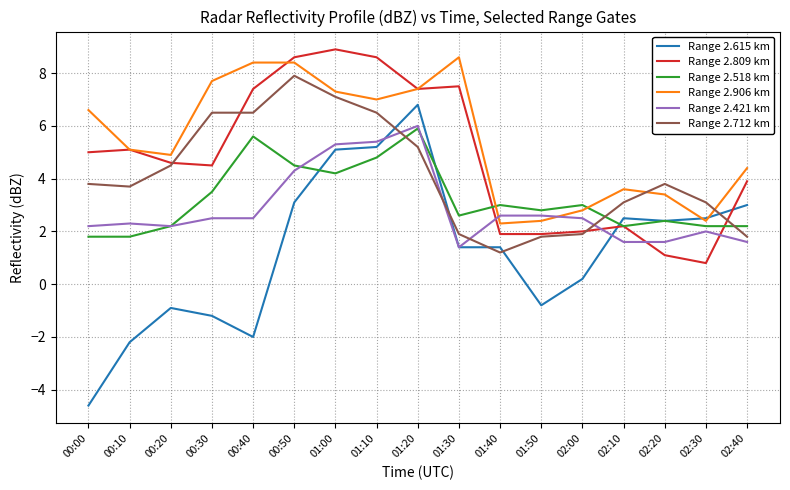

Is the value of Range 2.809 km at 00:10 greater than the value of Range 2.518 km at 02:10?

Yes